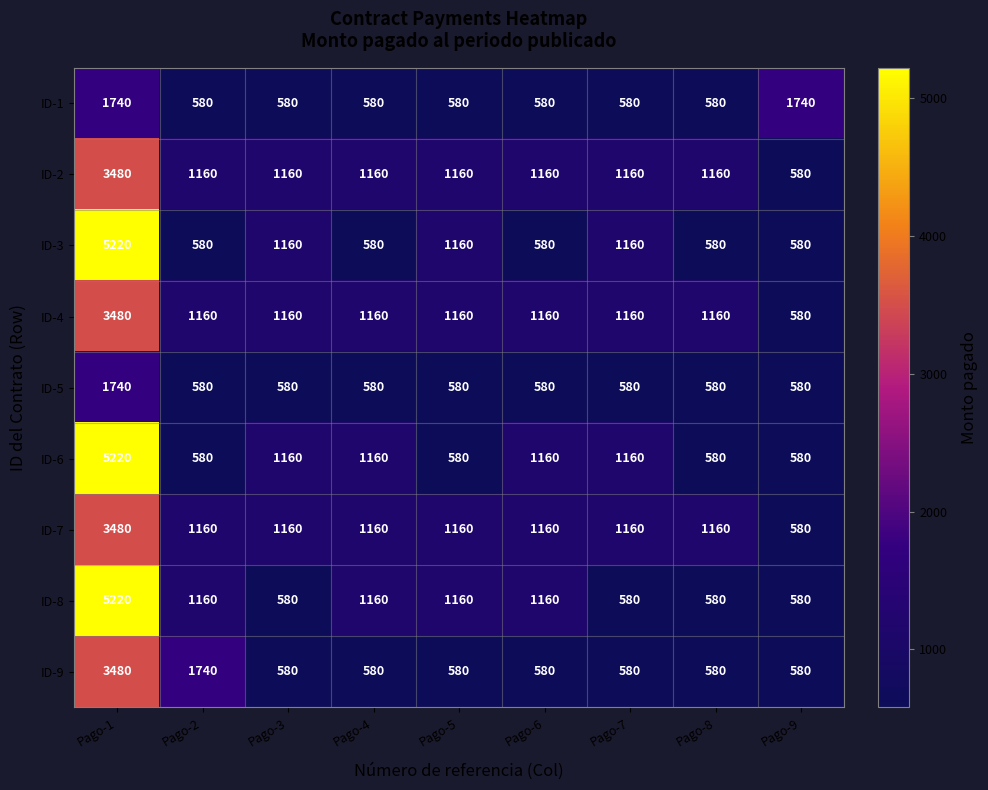

Is it true that ID-4 equals 1160 at Pago-8?

True